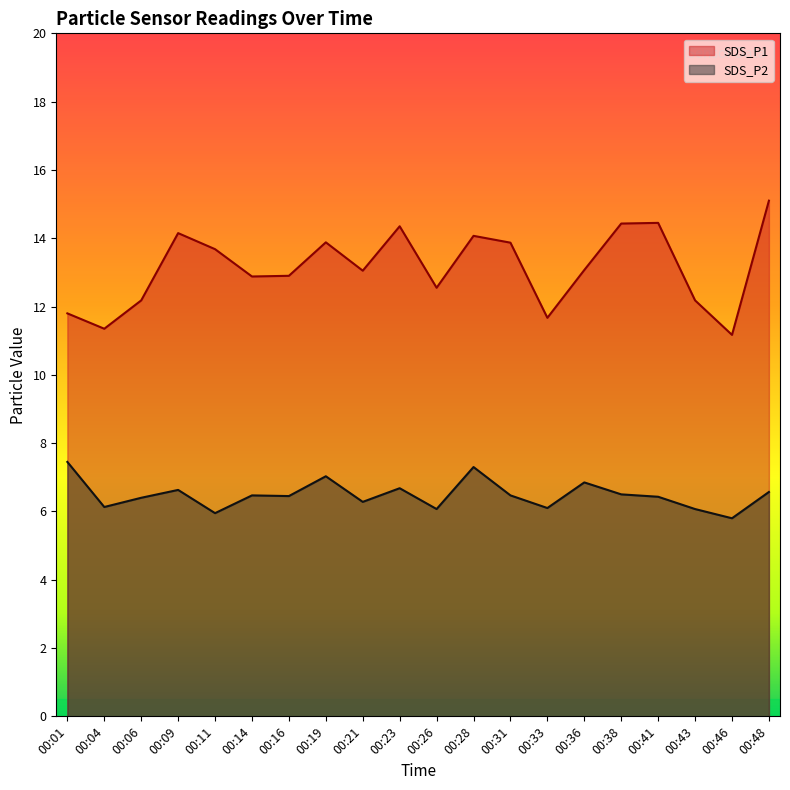

What is the difference between the SDS_P2 values at 00:16 and 00:33?

0.4